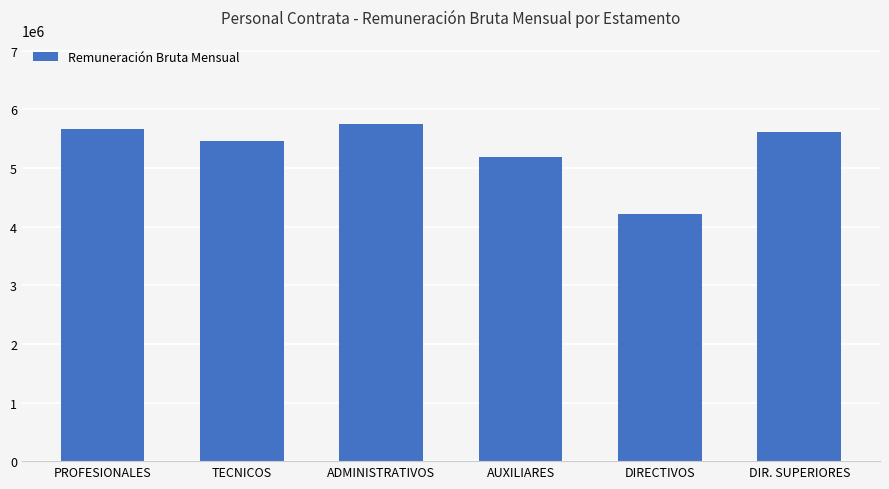

Reading left to right, extract all data points from this chart.

5667914	5451172	5749087	5184403	4220040	5608369